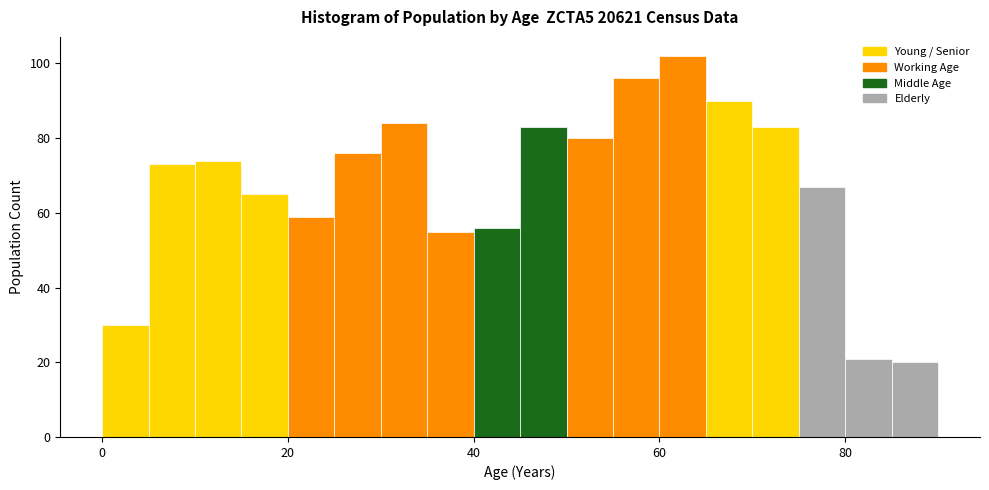

Read against the x-axis, roughly where is the centre of the tallest bar?

62